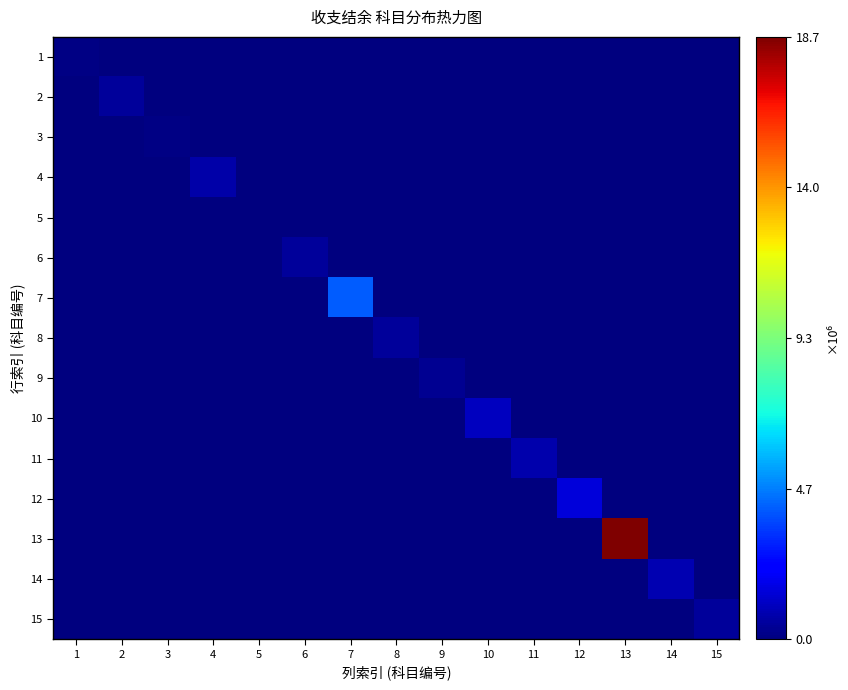

At how many categories does at least one series exceed 6873564?

1